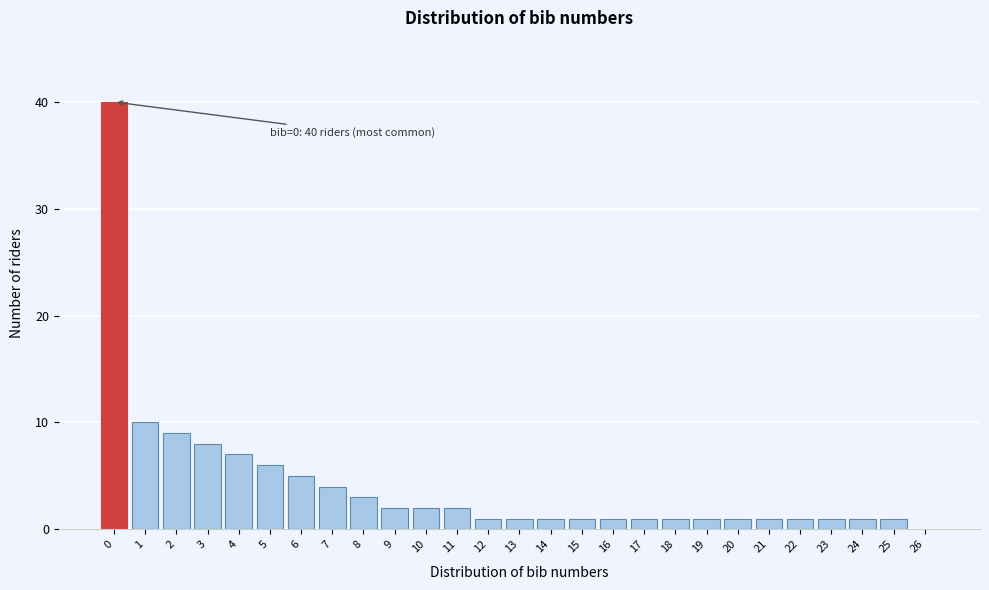

Reading right to left, what are all the values shown in this chart?

26=0	25=1	24=1	23=1	22=1	21=1	20=1	19=1	18=1	17=1	16=1	15=1	14=1	13=1	12=1	11=2	10=2	9=2	8=3	7=4	6=5	5=6	4=7	3=8	2=9	1=10	0=40